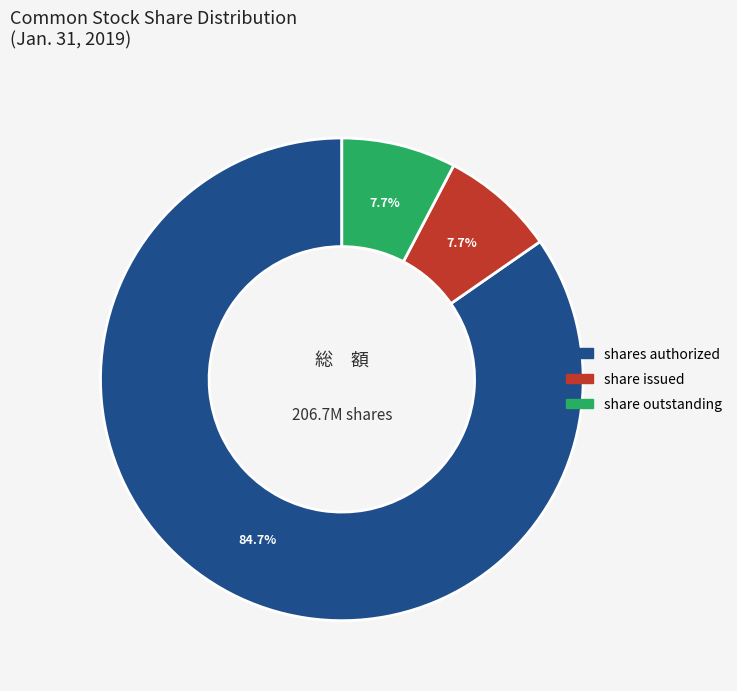

Approximately how many times larger is the value at shares authorized compared to share outstanding?

11.0